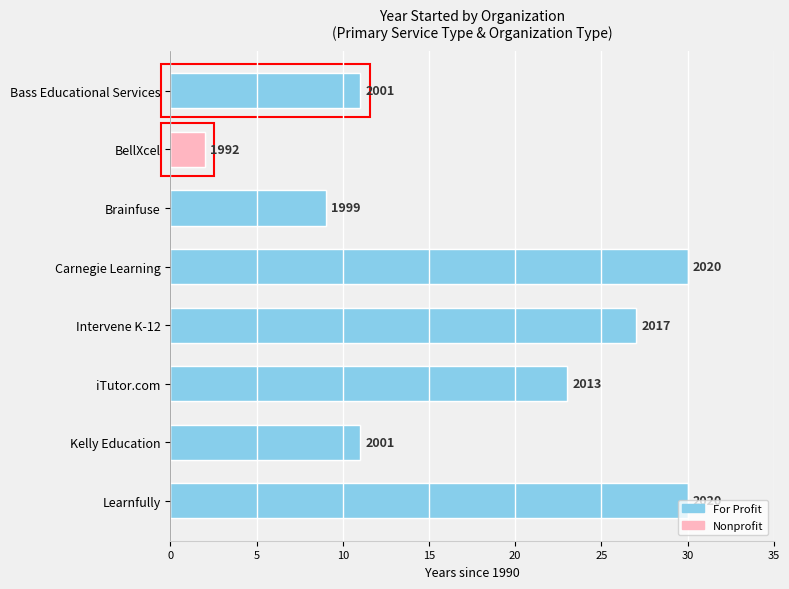

How many categories are shown in the chart?

8